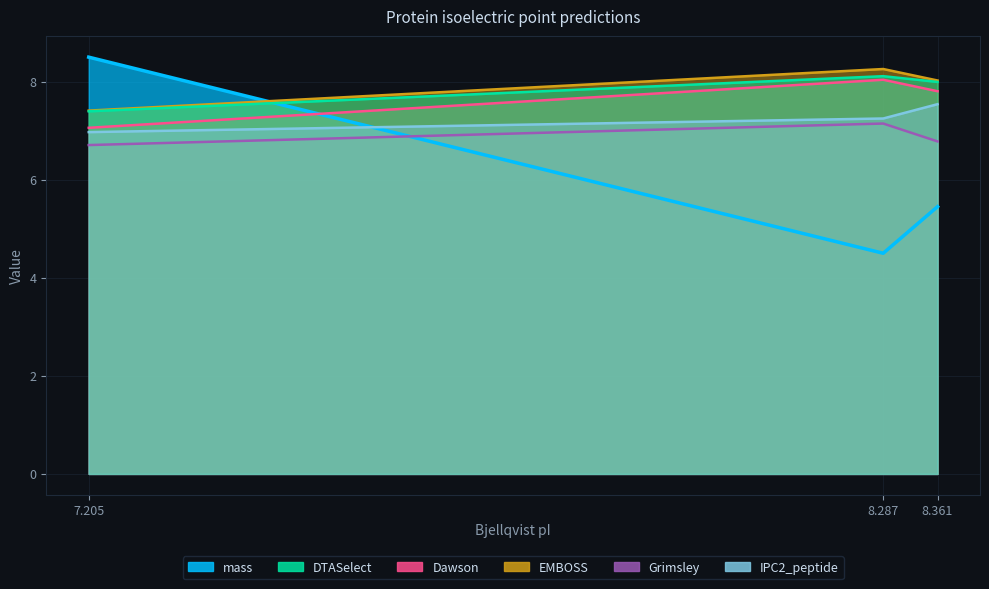

What is the total value across all series at 8.361?

43.6